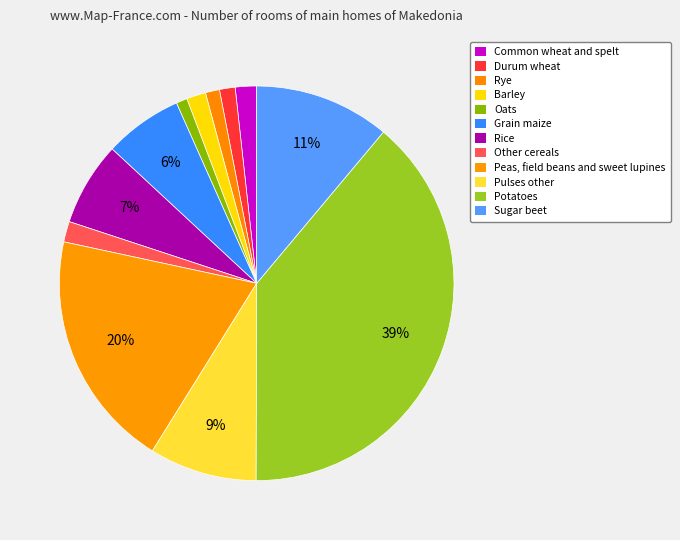

What is the smallest slice in the pie chart?

Oats